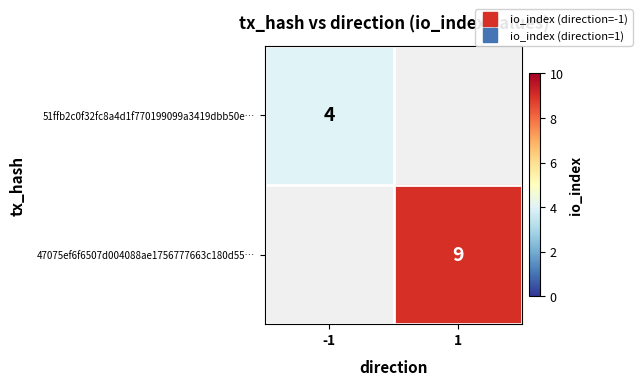

How many data points does each series have?

2